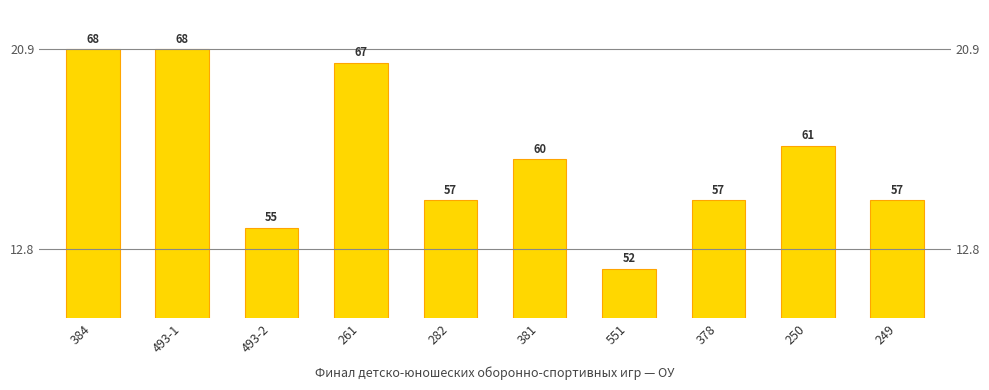

What position from the right is 282?

6